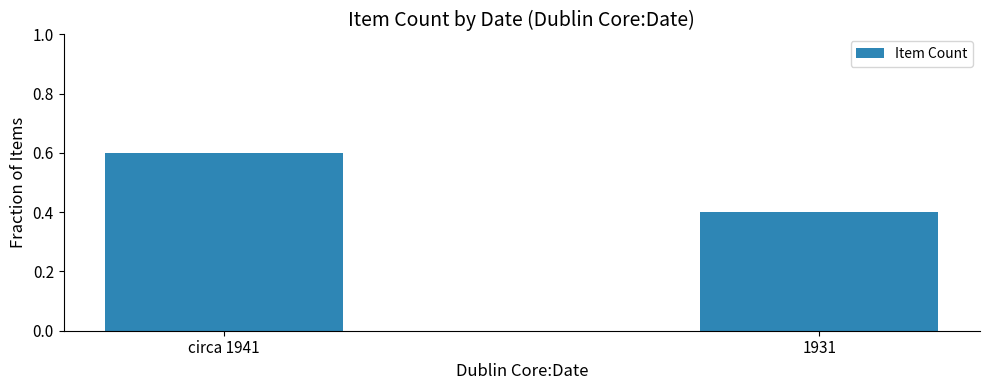

Count the number of data series in this chart.

1